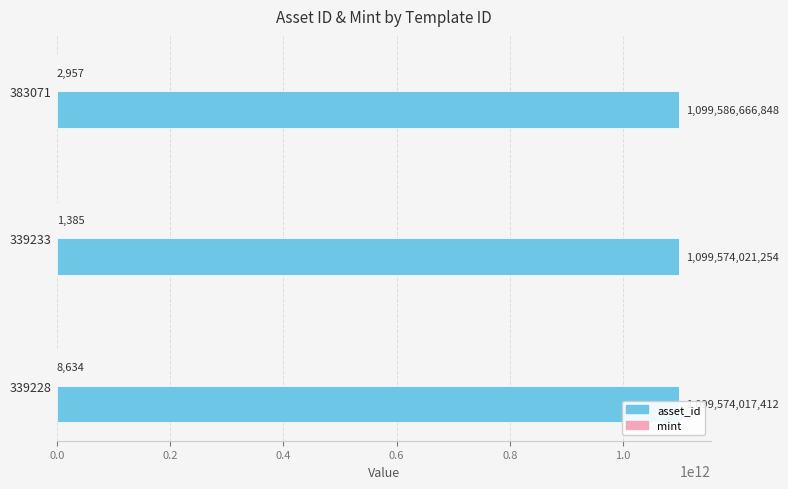

Which series has the largest total across all categories?

asset_id